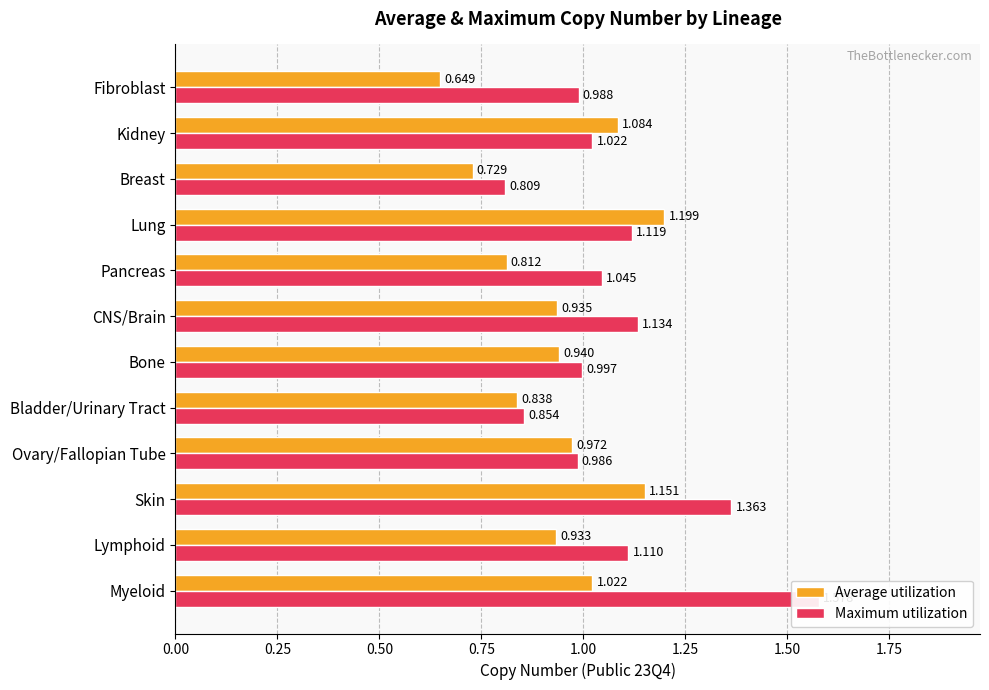

What are all the series names shown in the legend?

Average utilization, Maximum utilization